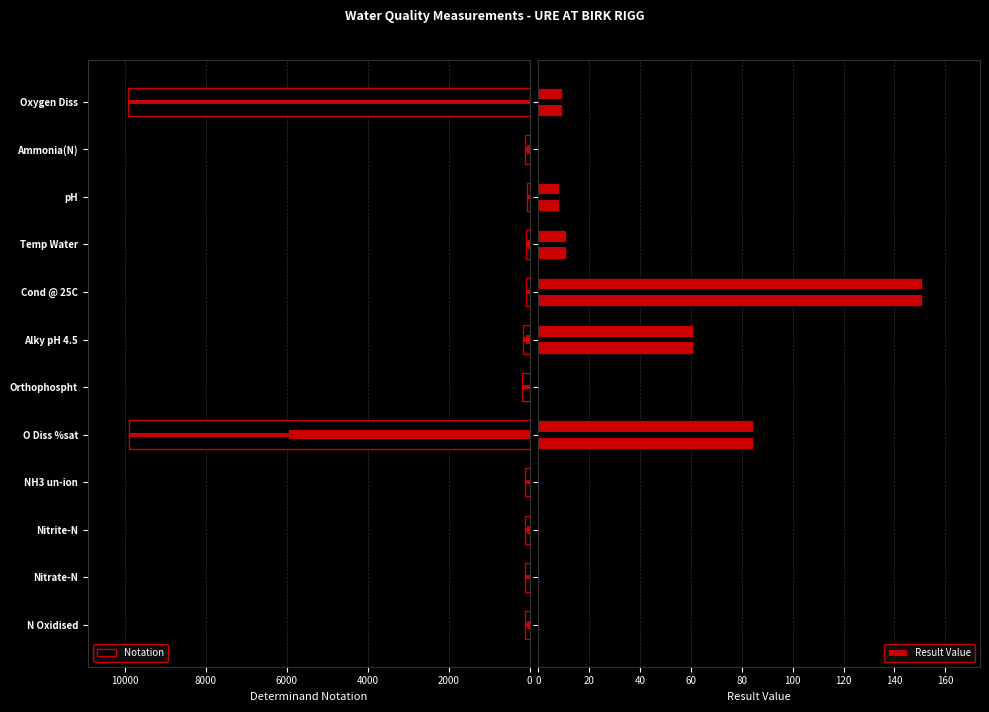

How many groups of bars are there?

12